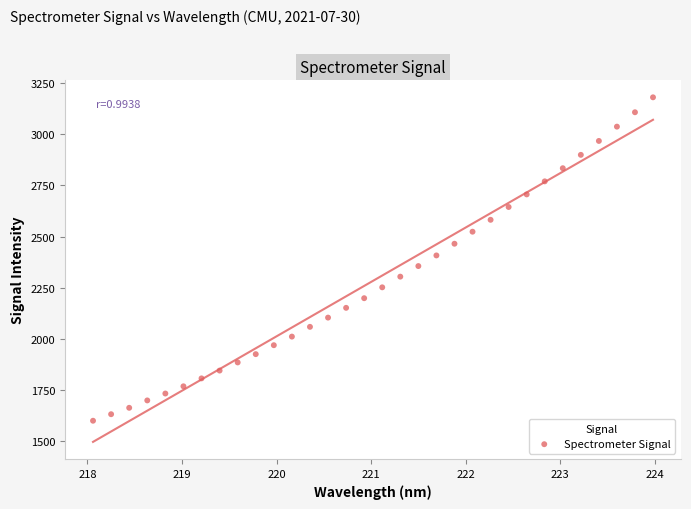

What is the range of Y values (max minus min)?

1581.3